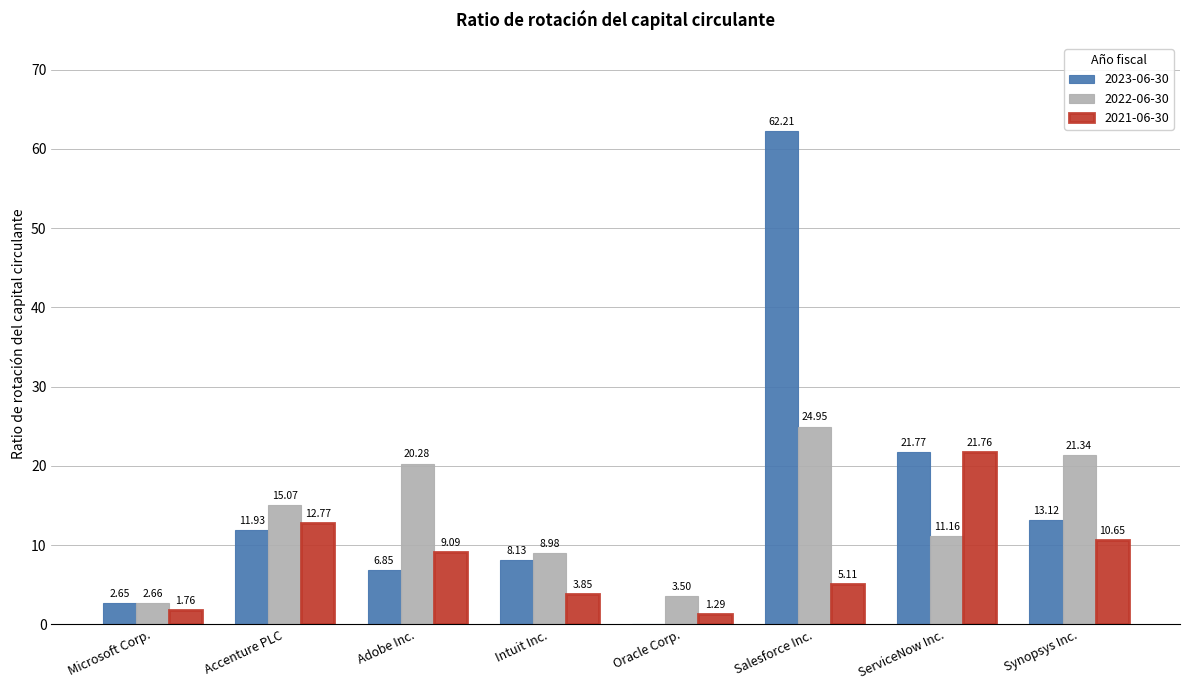

Where does the 2022-06-30 series first go above 15?

Accenture PLC